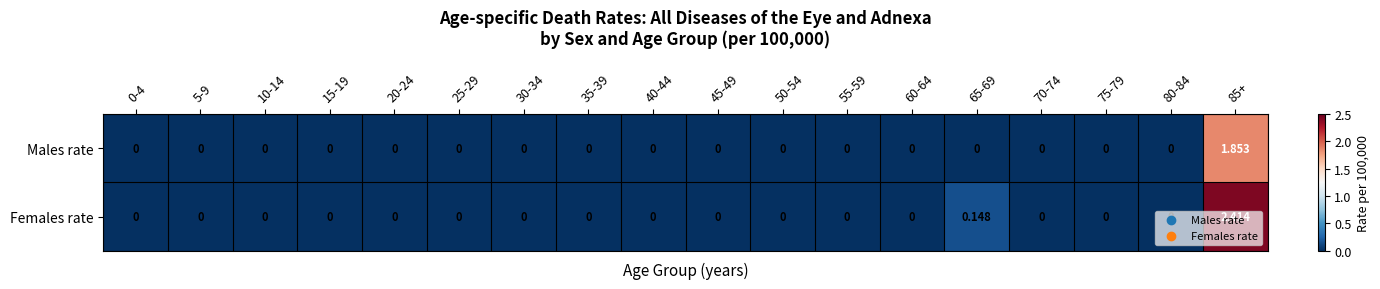

How many series are shown in this chart?

2